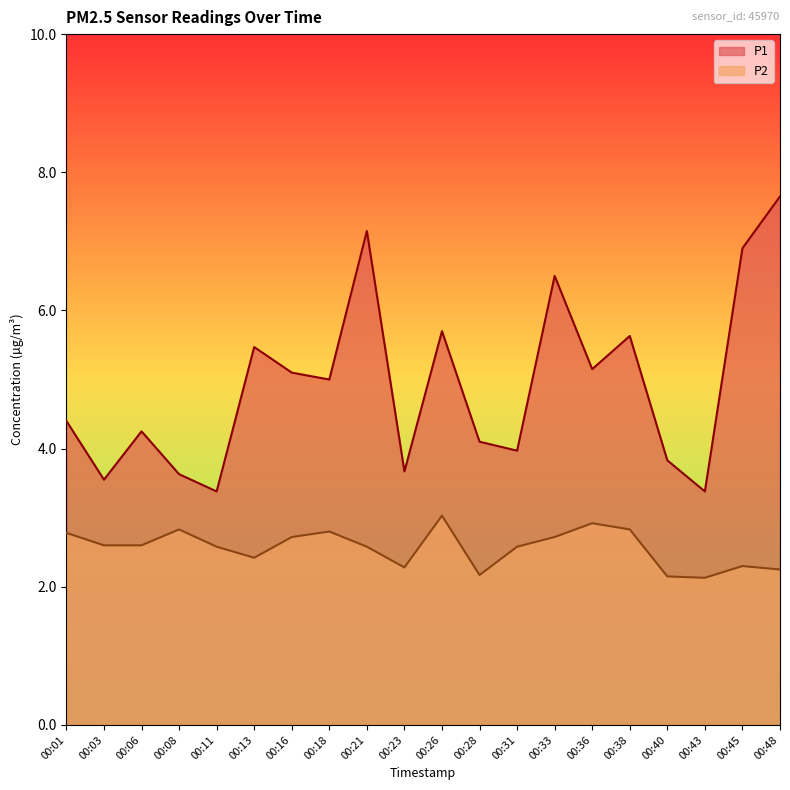

True or false: P2 and P1 cross at least once.

False